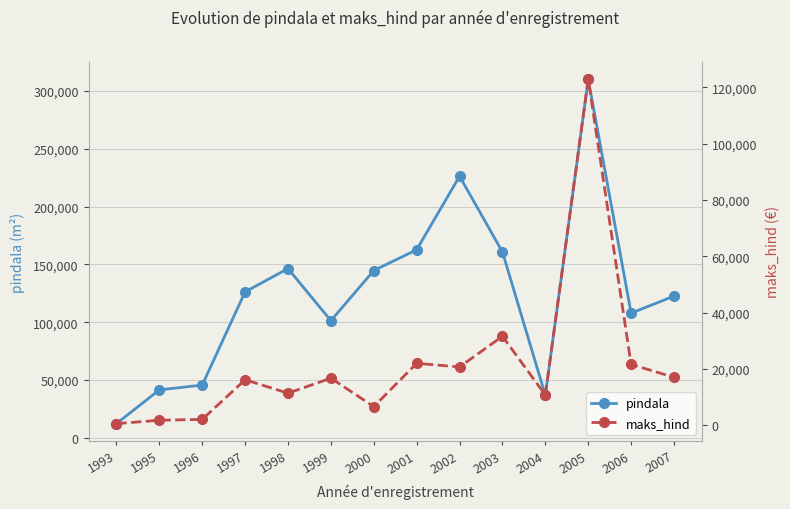

Is the value of maks_hind at 1995 greater than the value of pindala at 2005?

No